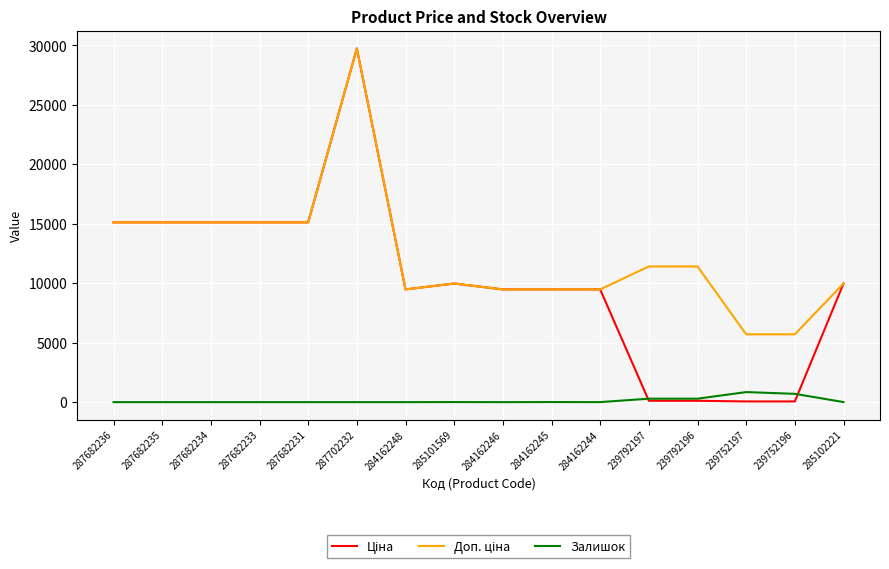

What is the difference between the highest and lowest values at 284162248?

9480.1